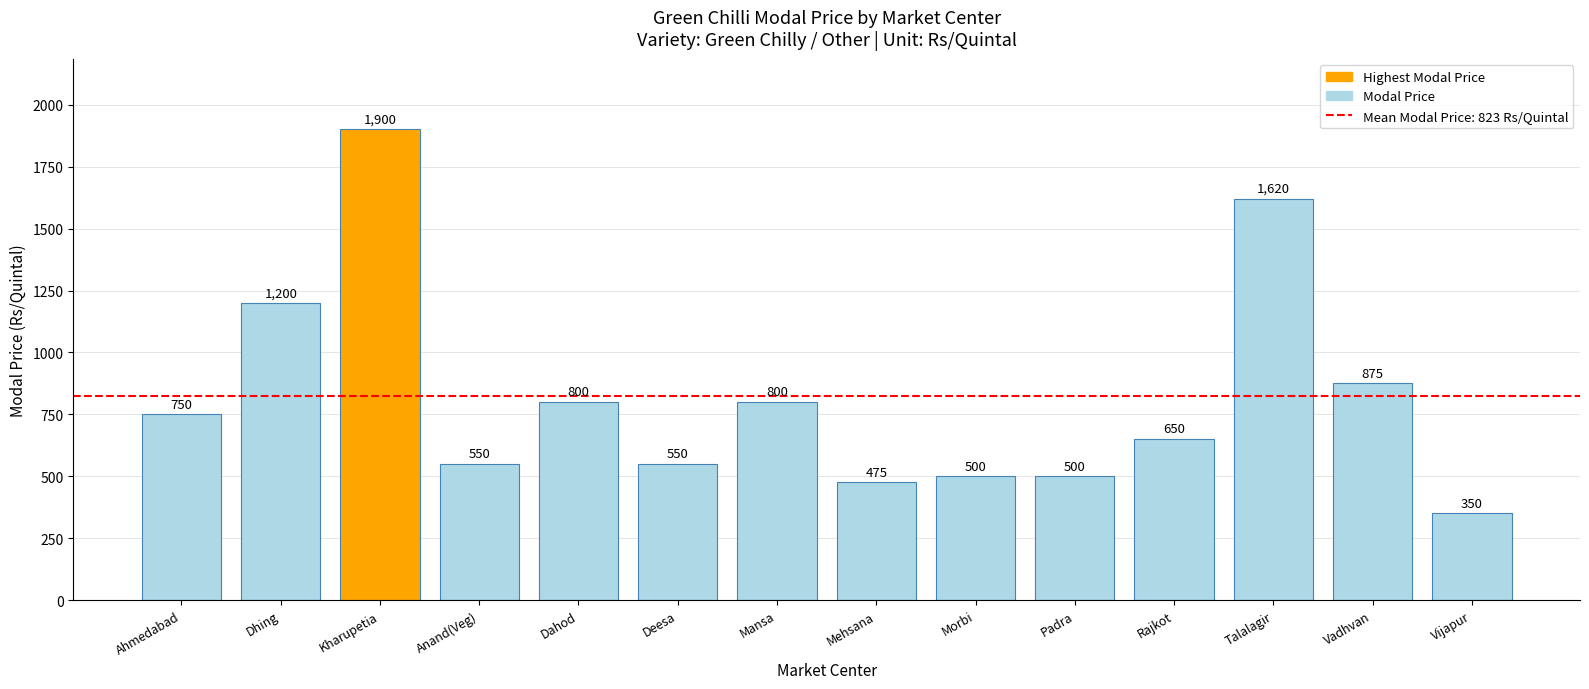

Reading right to left, extract all data points from this chart.

350	875	1620	650	500	500	475	800	550	800	550	1900	1200	750